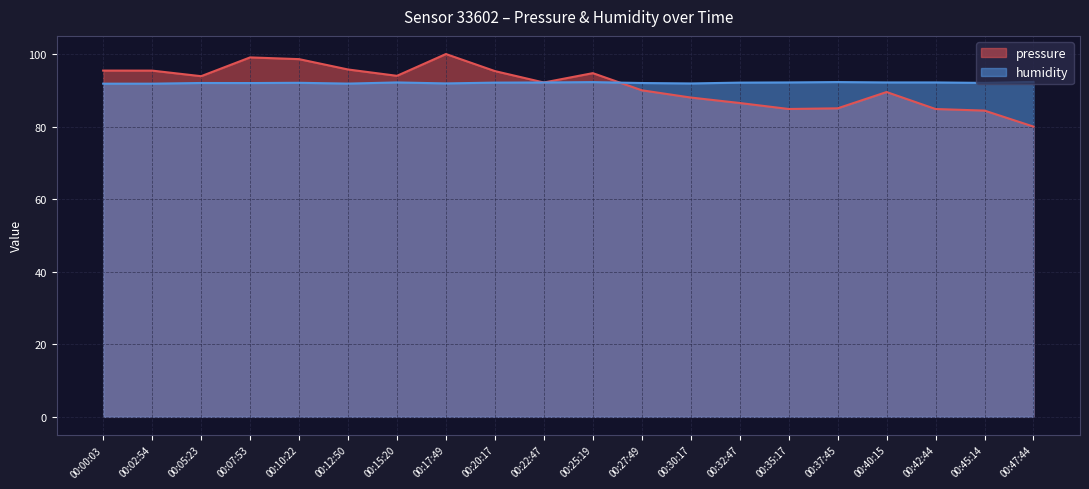

At which category does pressure reach its first local valley?

00:05:23